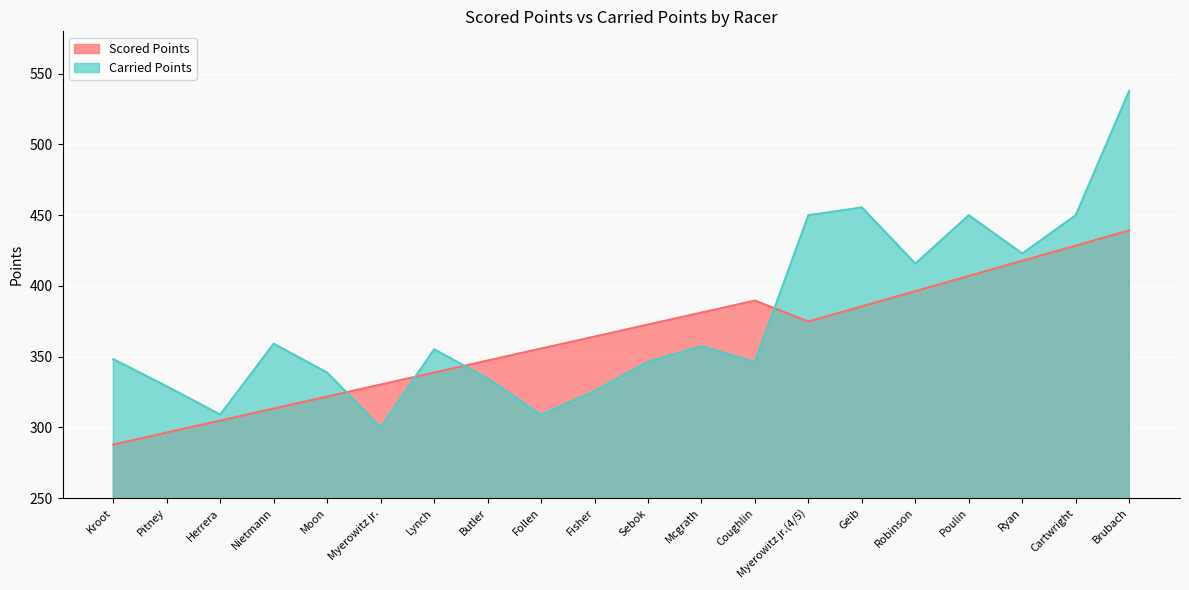

Which category has the lowest value in the Carried Points series?

Myerowitz jr.